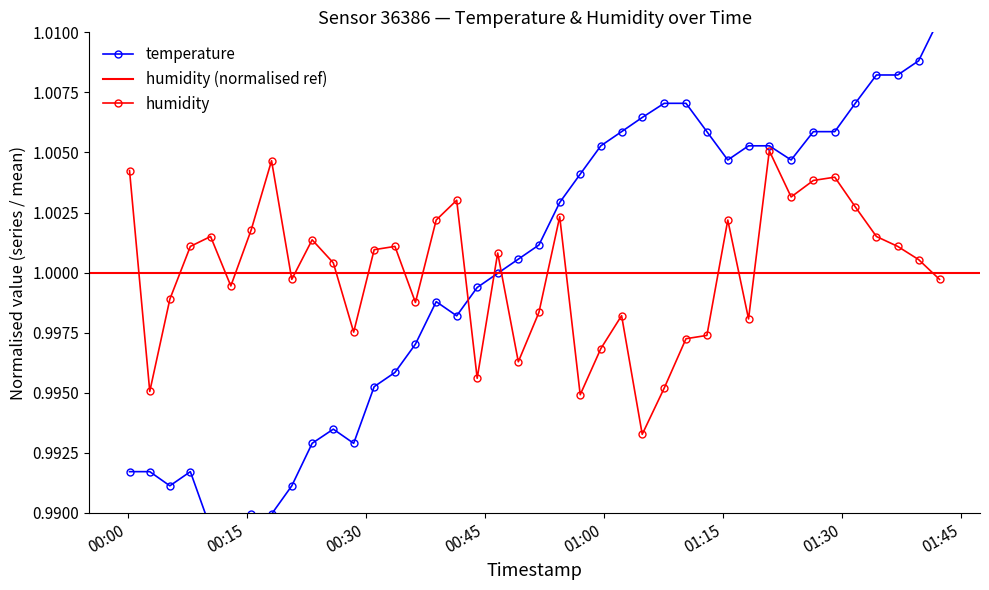

True or false: humidity has more than 1 points higher than both neighbors.

True